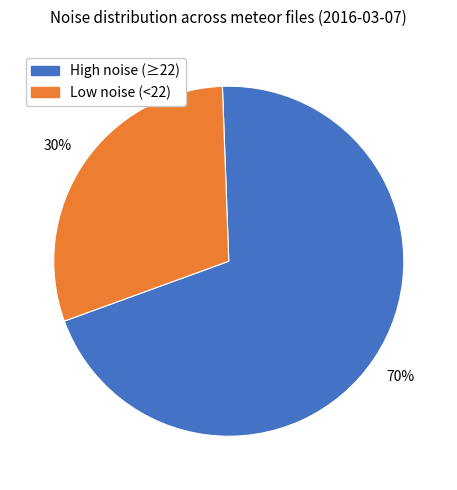

To the nearest percent, what is the difference between the largest and smallest slice percentages?

40%